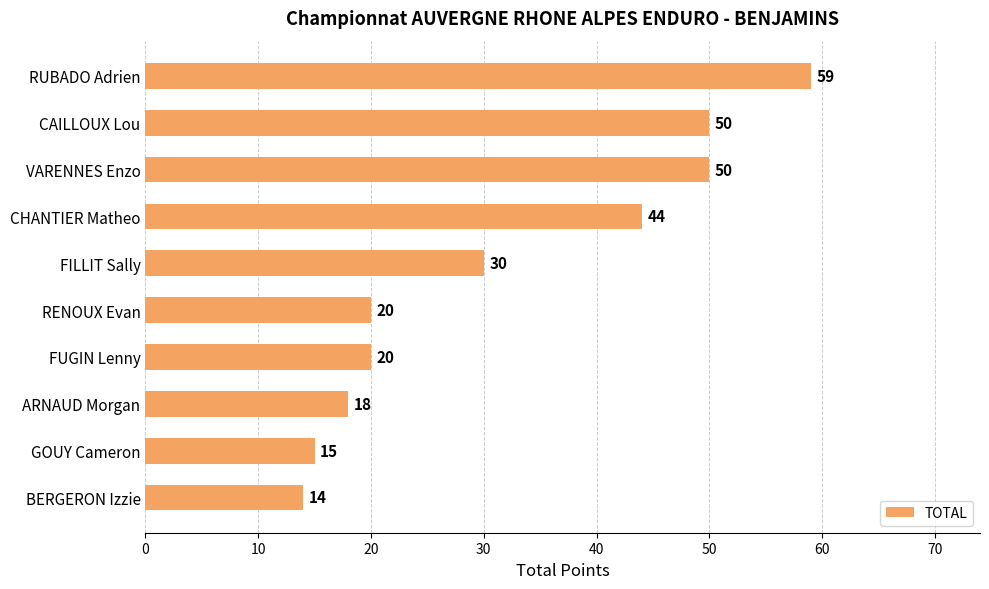

Which label corresponds to the smallest value in the chart?

BERGERON Izzie